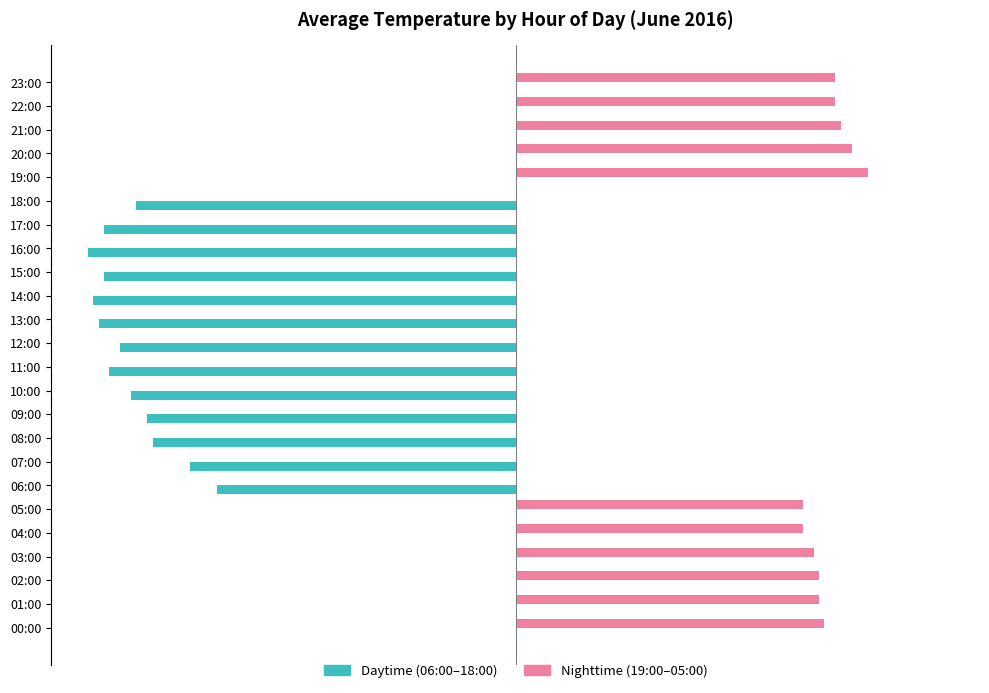

Which series has the largest total across all categories?

Nighttime (19:00–05:00)